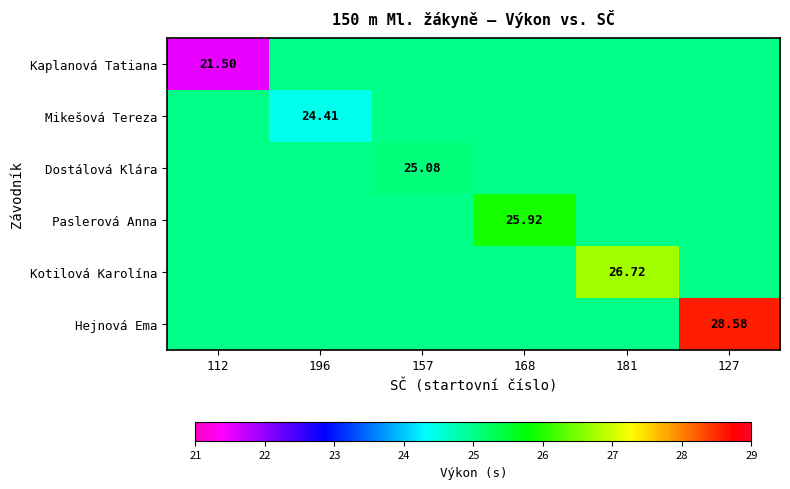

At which category is the sum across all series the highest?

127